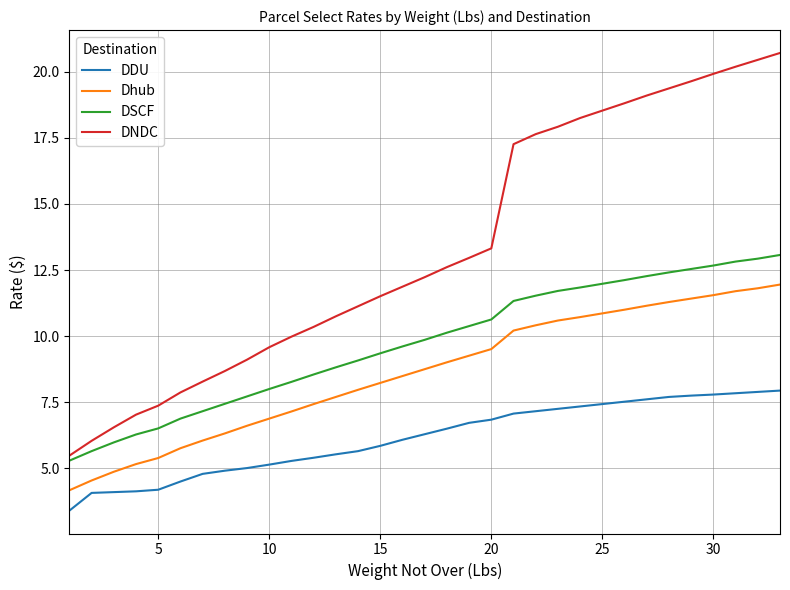

Which series has the largest total across all categories?

DNDC